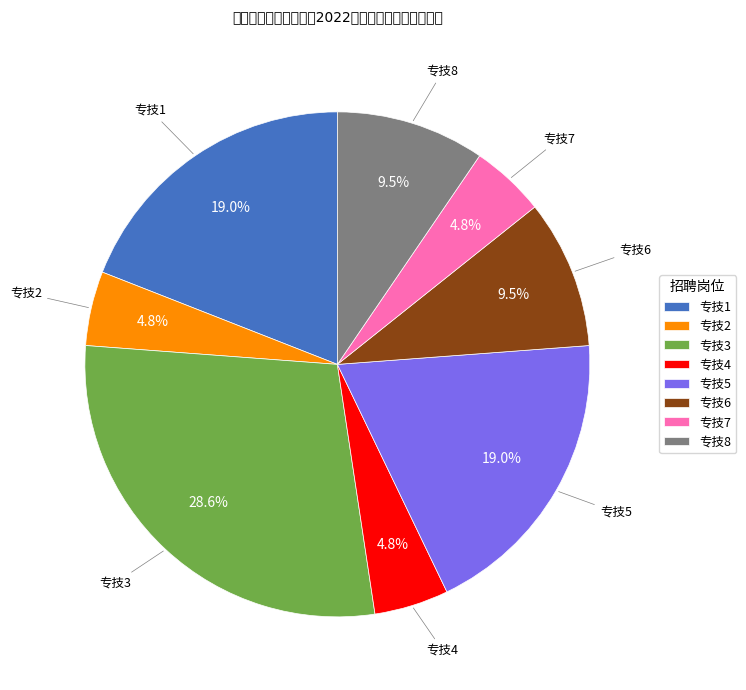

Do 专技1 and 专技4 together represent more than half of the pie?

No